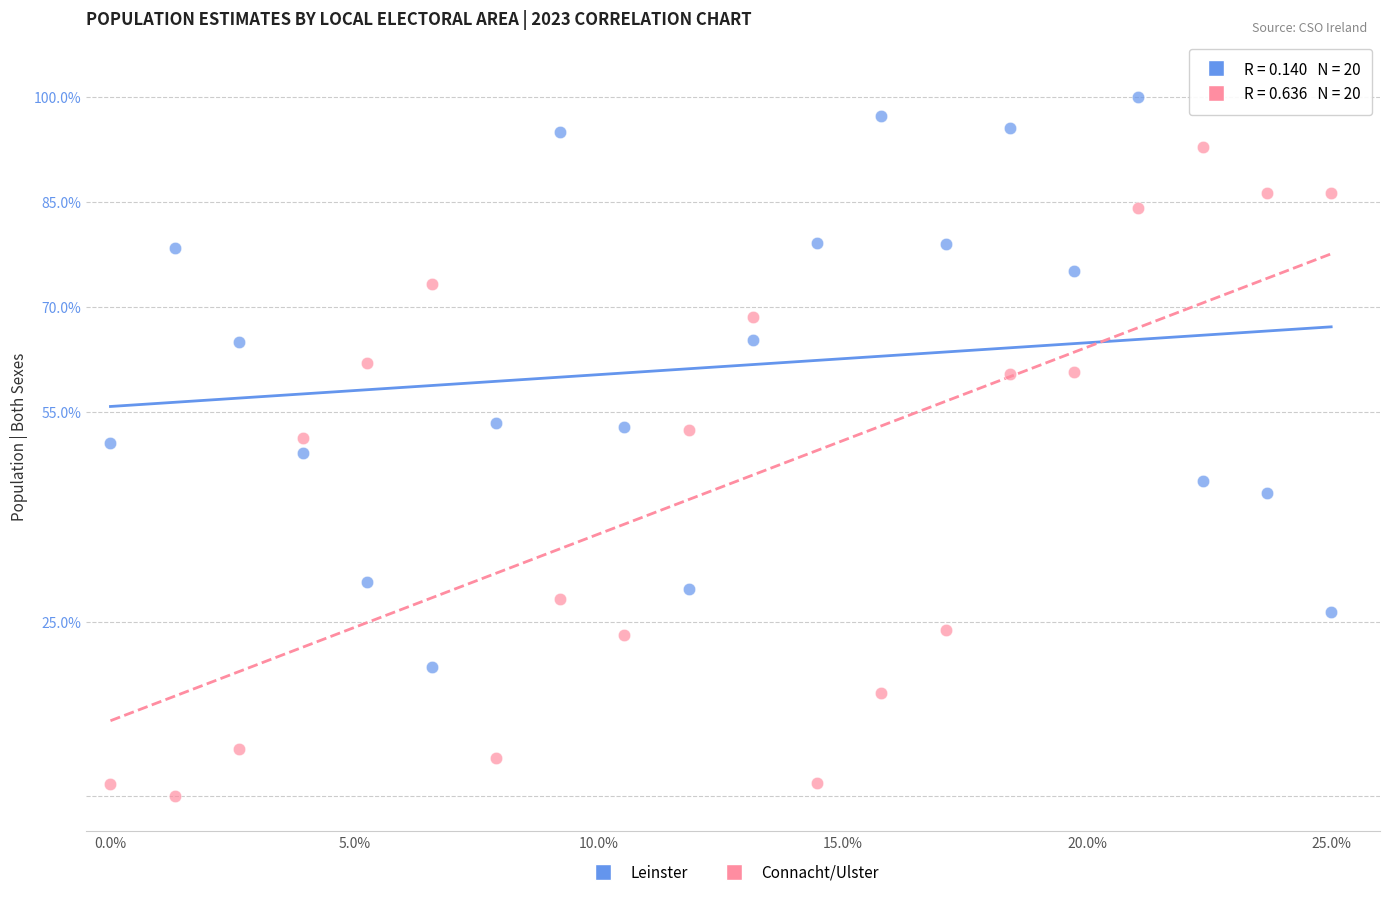

Which series contains the highest Y value?

Leinster